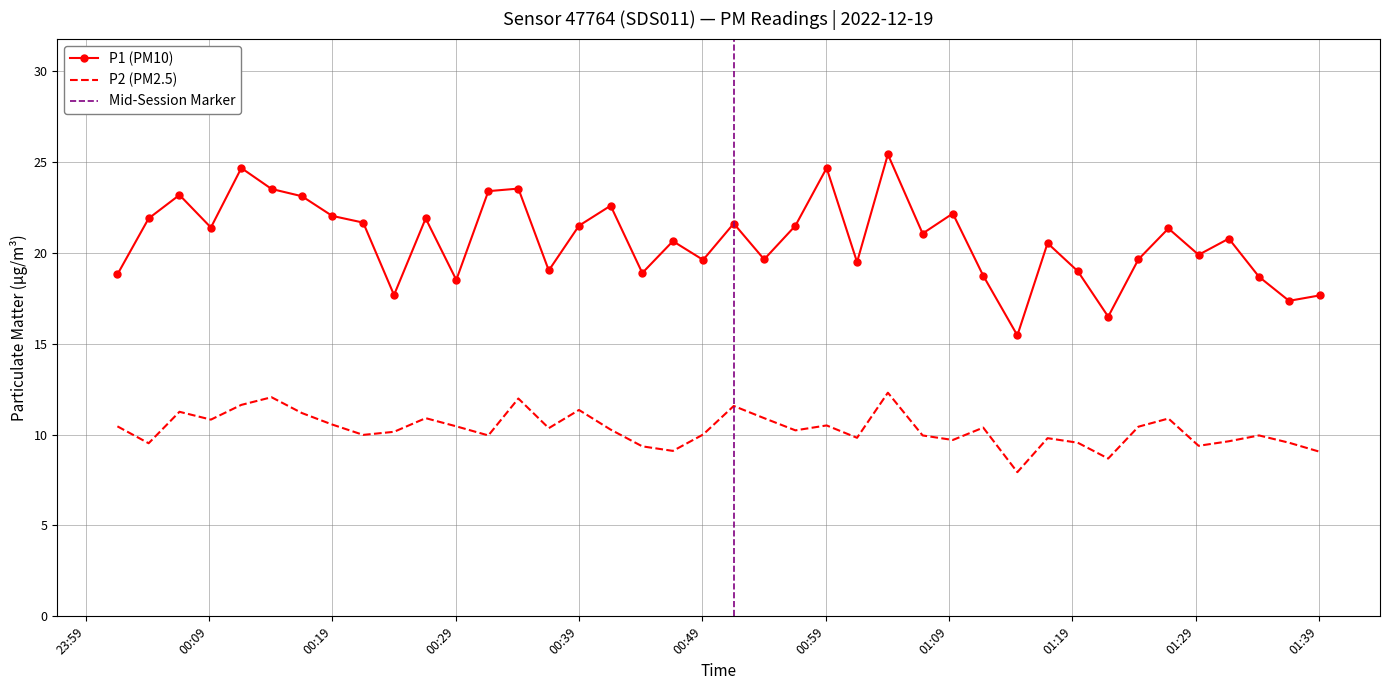

In P2, how many points are higher than both neighbors (excluding endpoints)?

12